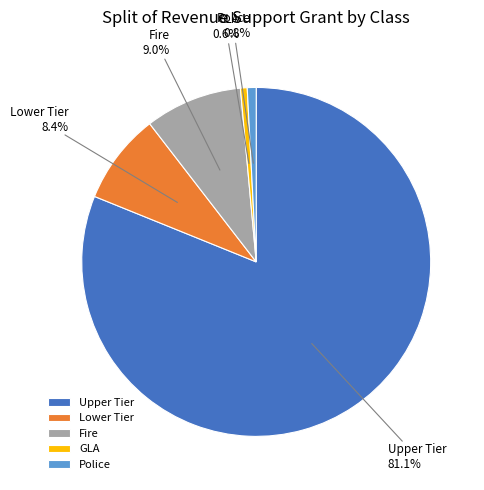

What is the largest slice in the pie chart?

Upper Tier